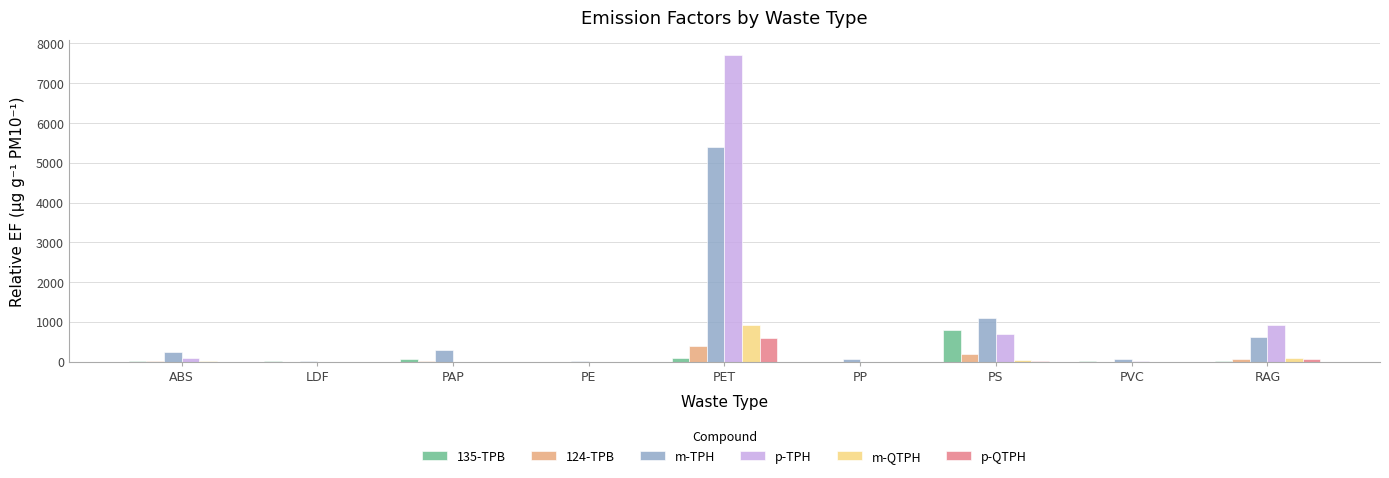

Which label corresponds to the largest value in the chart?

PET